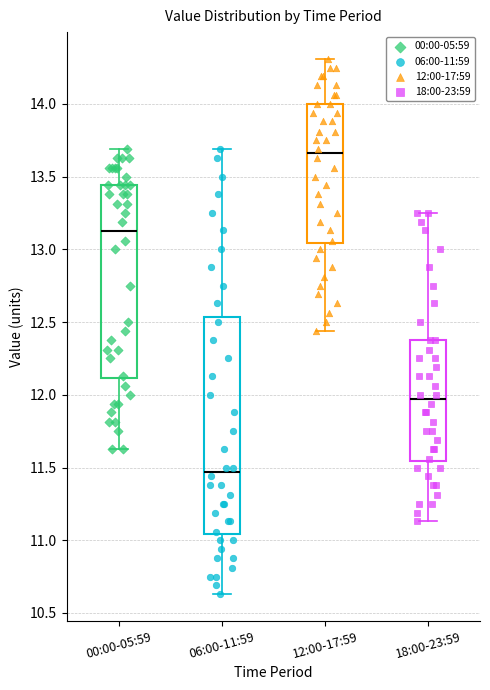

Where does the upper whisker of the box for 12:00-17:59 end on the y-axis? The values are not printed on the chart, so give them approximately, as read against the axis.

14.30